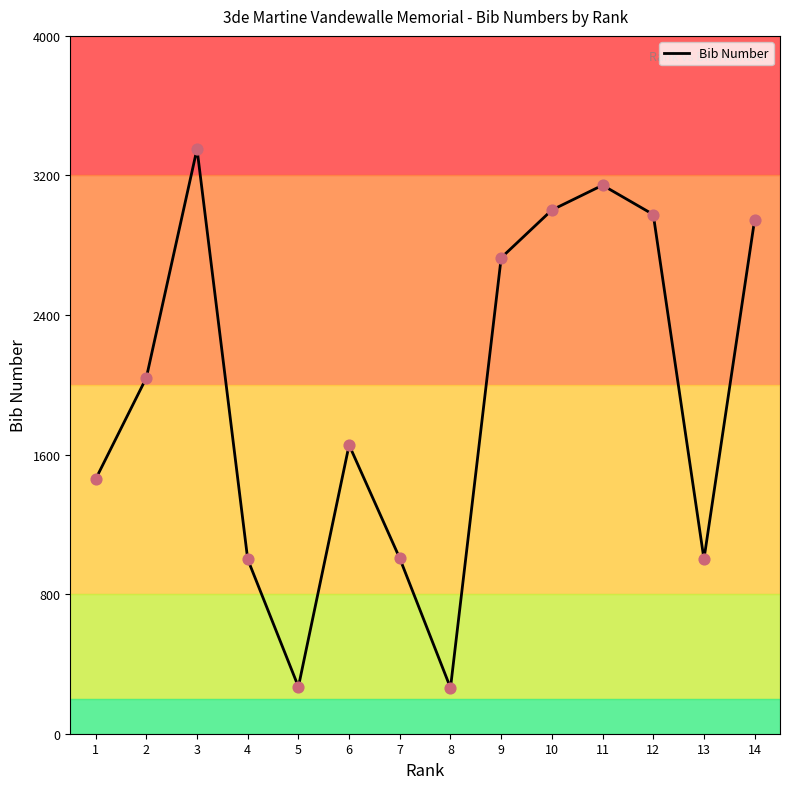

What is the change in value from 4 to 6?

+655